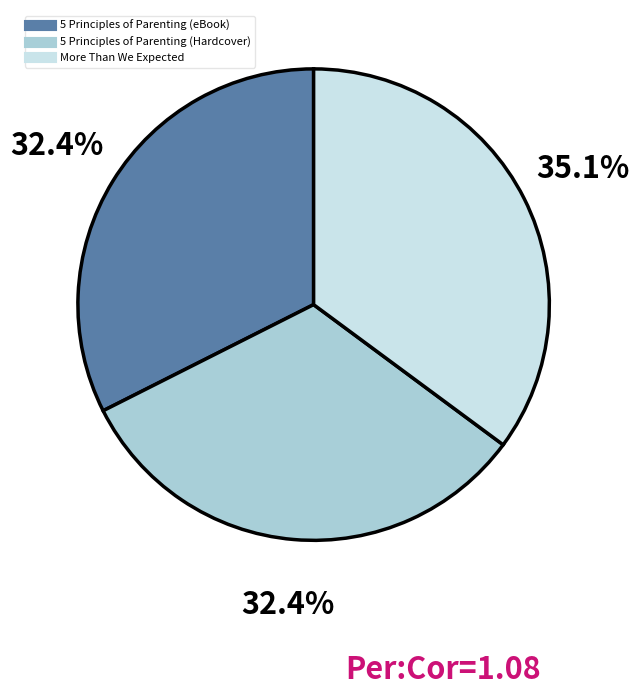

Is there any slice that represents more than half of the pie?

No